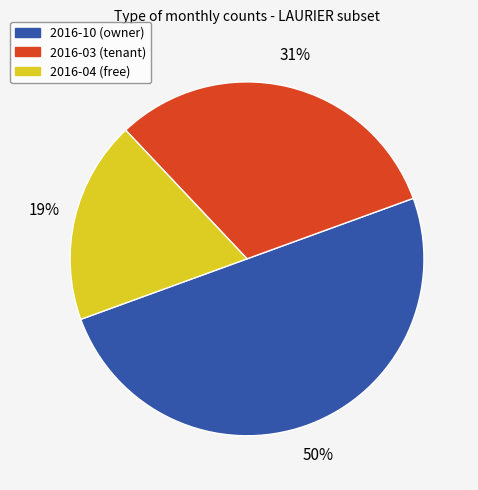

Which slice is the smallest?

2016-04 (free)